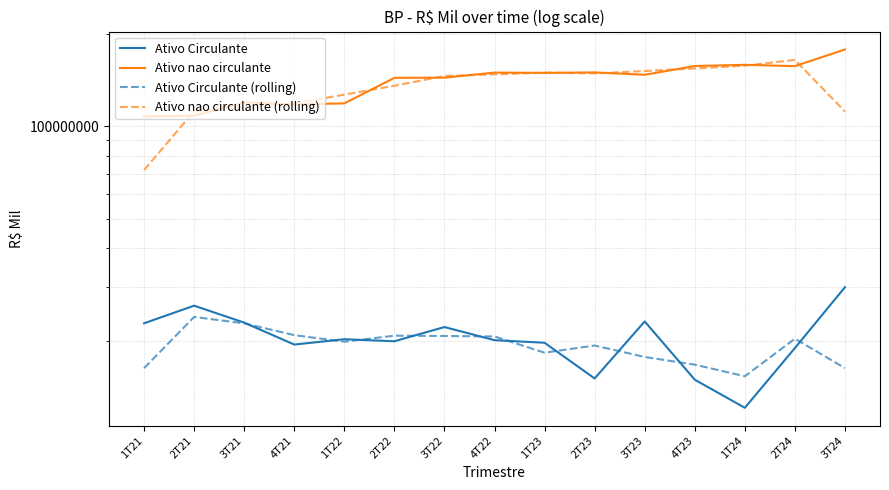

At which category is the sum across all series the highest?

2T24